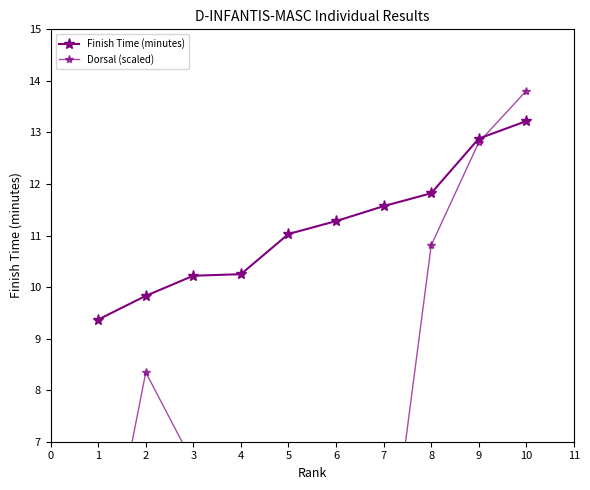

What are all the series names shown in the legend?

Finish Time (minutes), Dorsal (scaled)